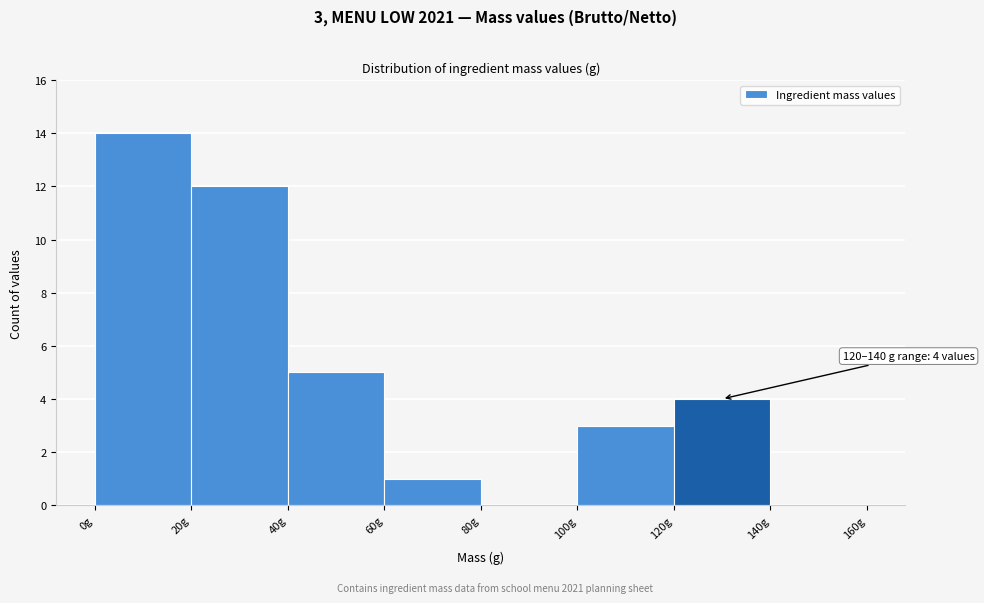

Over which range of the x-axis is the bar tallest?

0 to 20